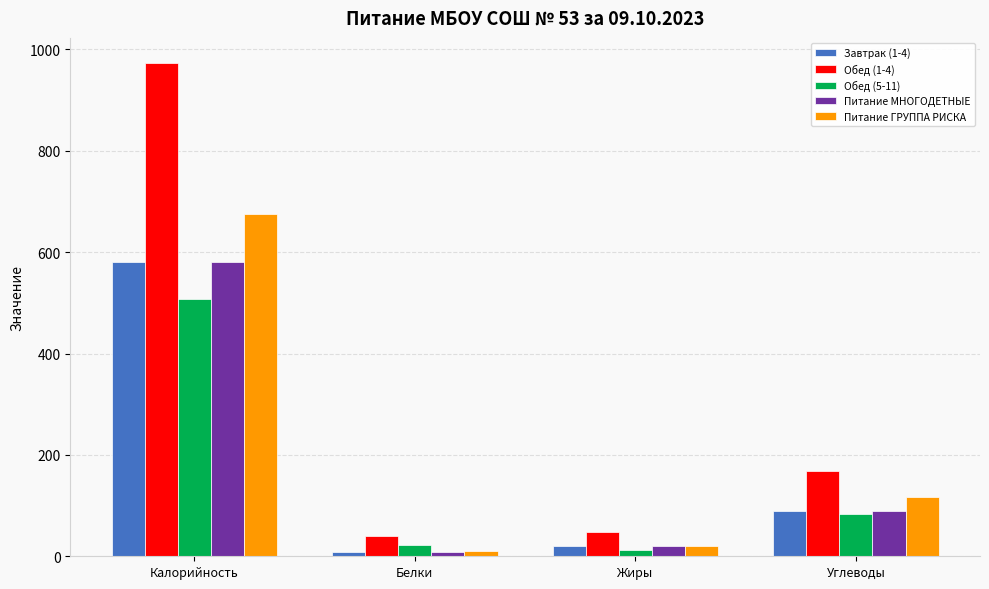

Reading right to left, transcribe all the data shown in this chart.

Завтрак (1-4): 89.1	20.5	7.8	581.0
Обед (1-4): 167.9	47.8	40.9	974.0
Обед (5-11): 83.6	13.3	22.4	506.8
Питание МНОГОДЕТНЫЕ: 89.1	20.5	7.8	581.0
Питание ГРУППА РИСКА: 117.4	19.8	10.1	674.7